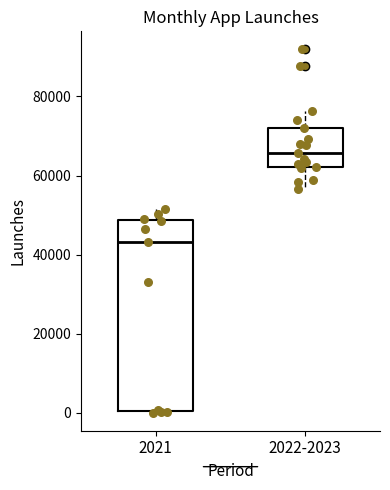

Reading left to right, transcribe this box plot: for each box, give where its median line is, the range the box spans, and where its two whiskers end, as read against the y-axis. The values are not printed on the chart, so give them approximately, as read against the axis.

2021: median 44000, box 0 to 48000, whiskers 0 to 52000
2022-2023: median 66000, box 62000 to 72000, whiskers 56000 to 76000